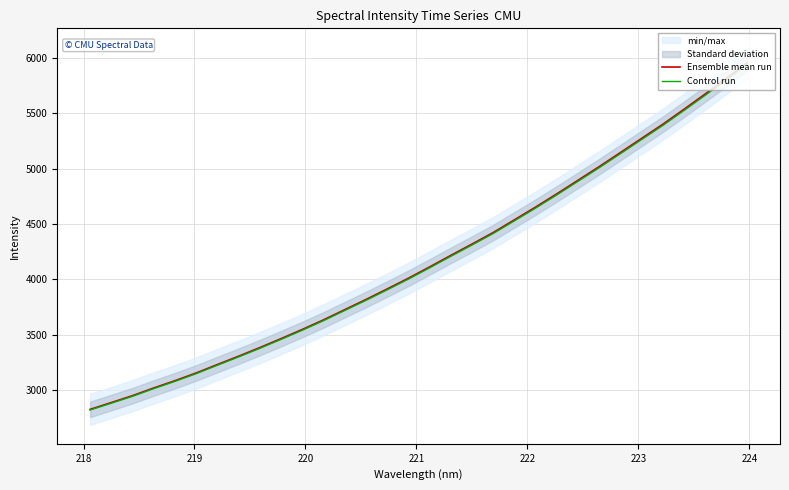

Which series has the largest total across all categories?

Ensemble mean run